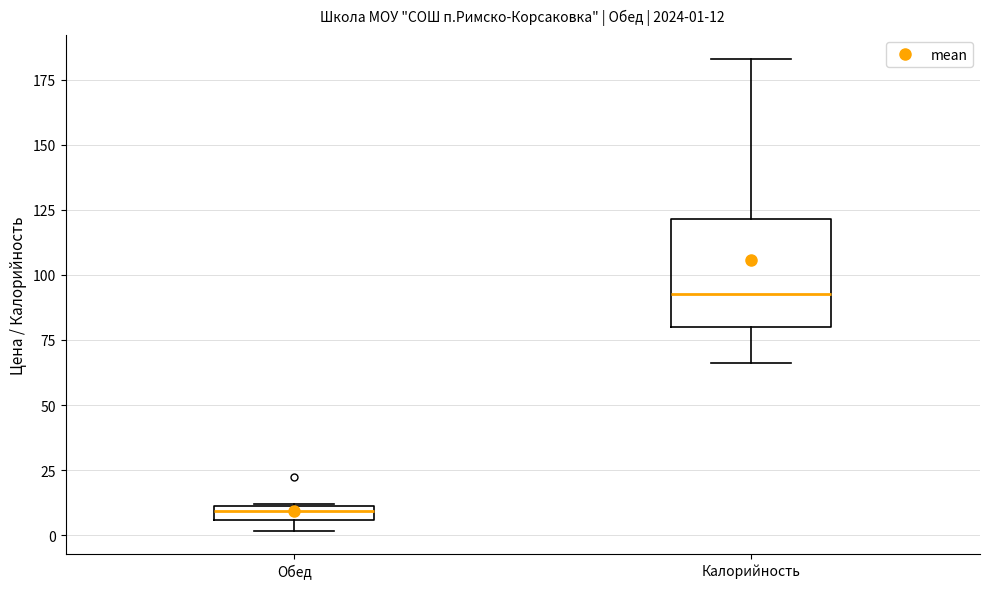

Comparing the boxes themselves (not the whiskers), which one is the tallest?

Калорийность